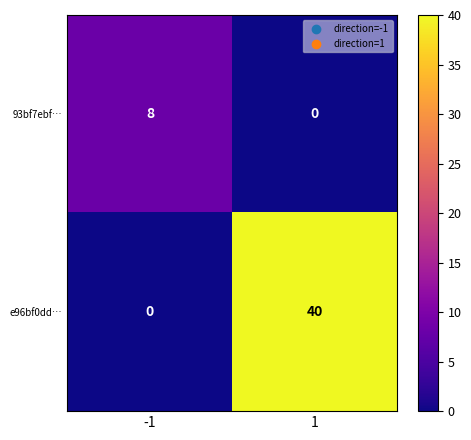

Reading left to right, list all the values displayed in this chart.

93bf7ebf…: -1=8	1=0
e96bf0dd…: -1=0	1=40